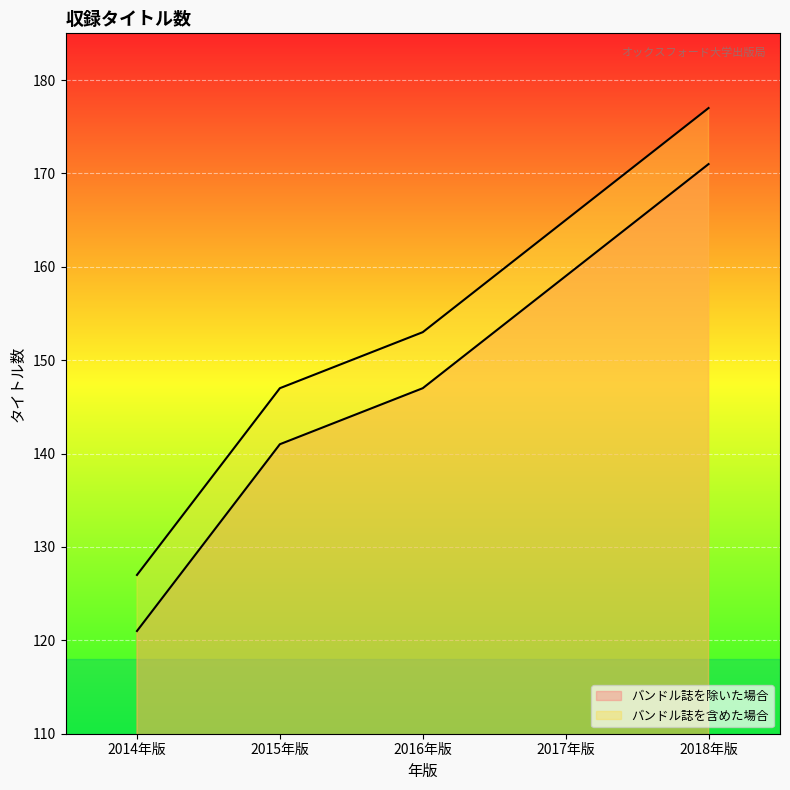

Where is バンドル誌を除いた場合 nearest to the value 146?

2016年版